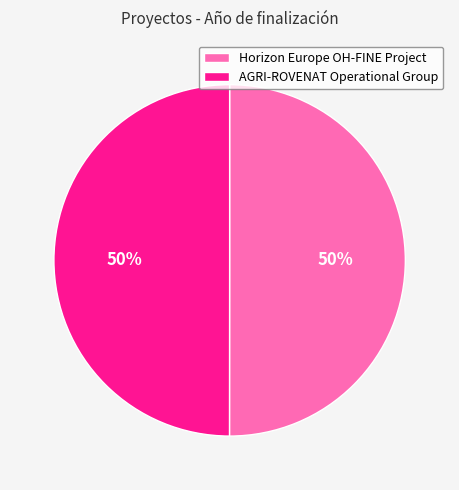

True or false: AGRI-ROVENAT Operational Group accounts for 50% of the total.

True